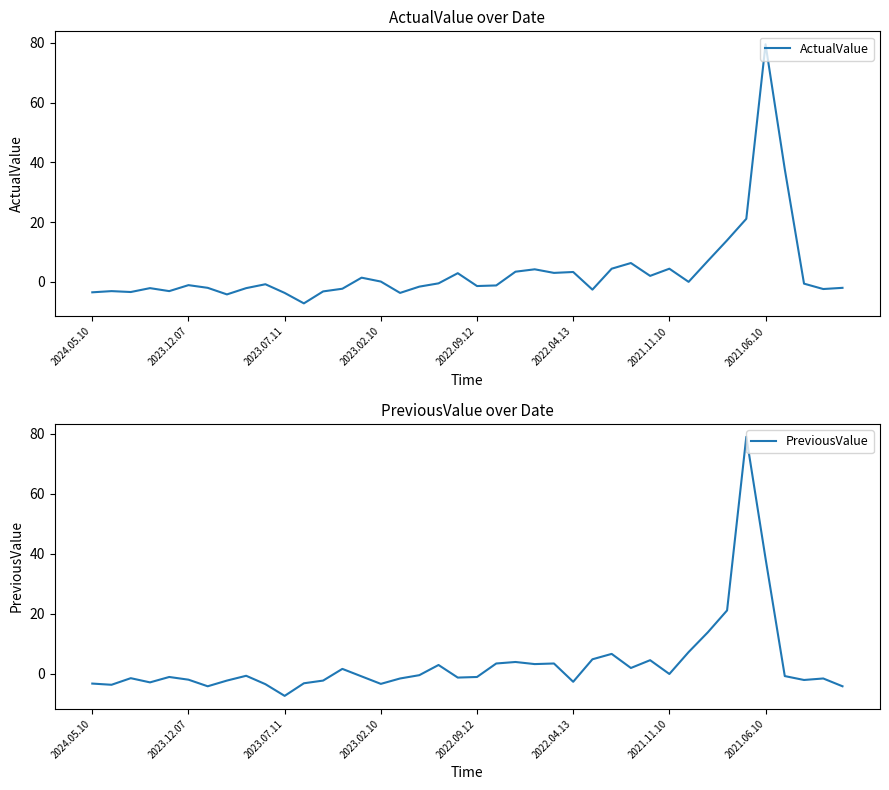

How many values in PreviousValue are above zero?

15